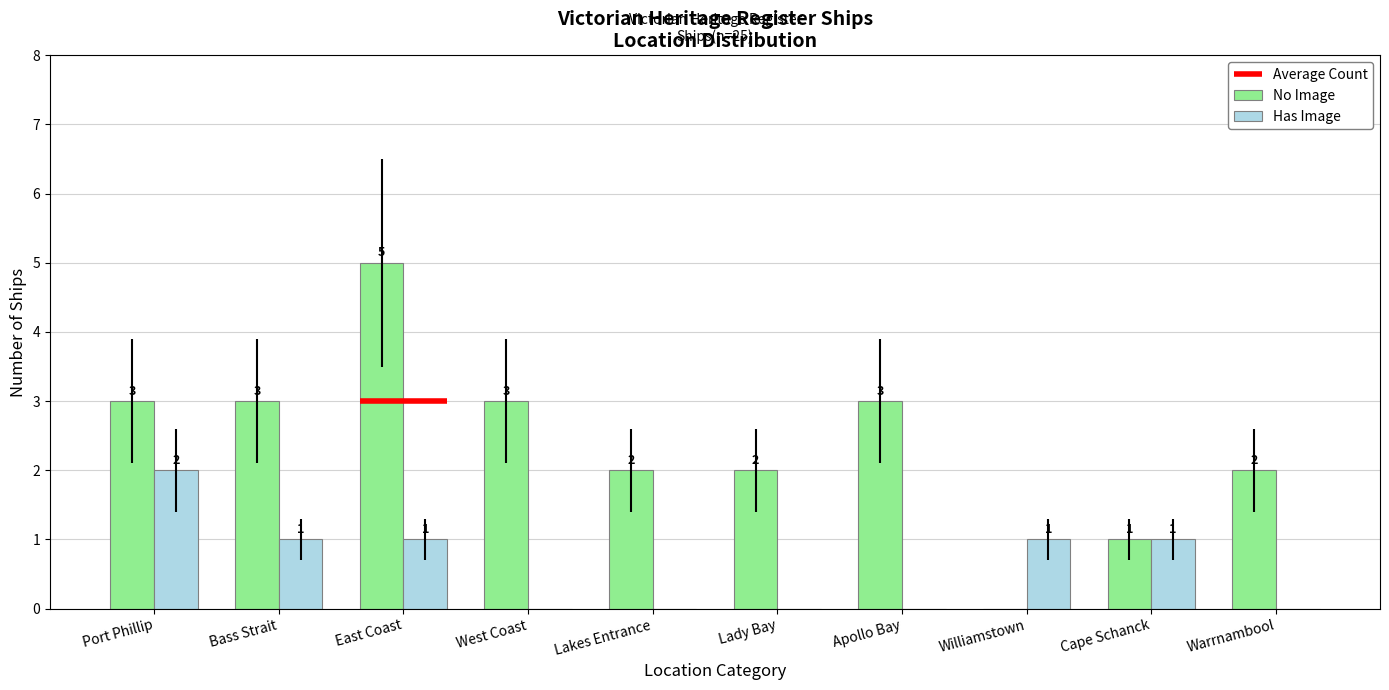

What position from the right is East Coast?

8